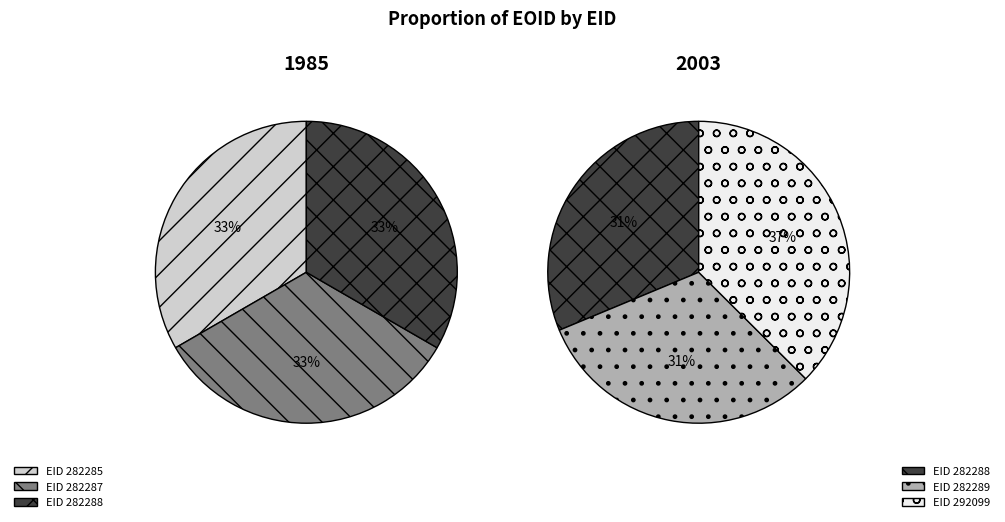

Is there a majority slice in this chart?

No